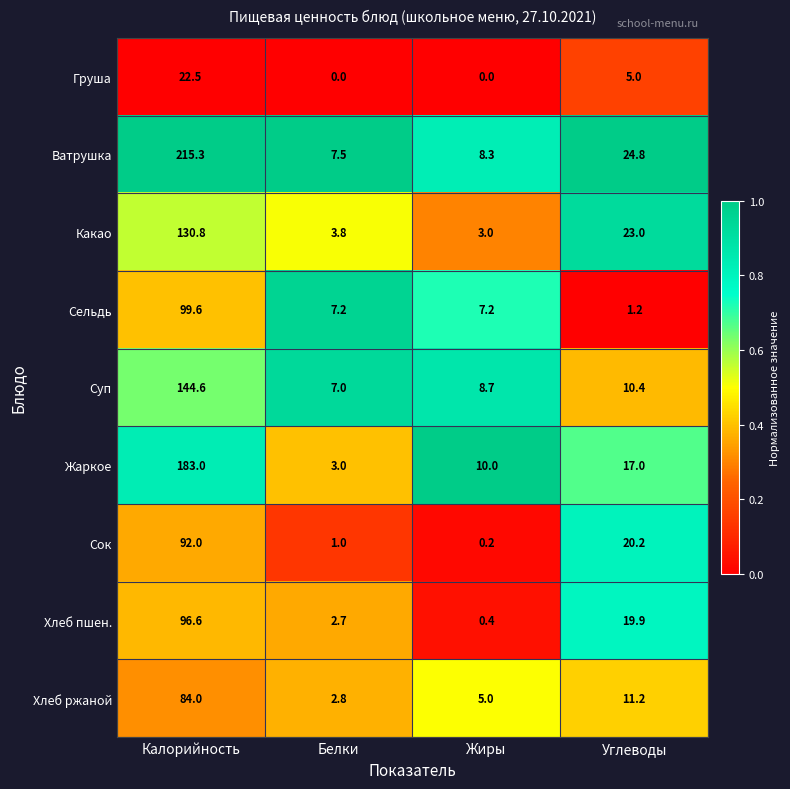

Where is Суп nearest to the value 75?

Углеводы